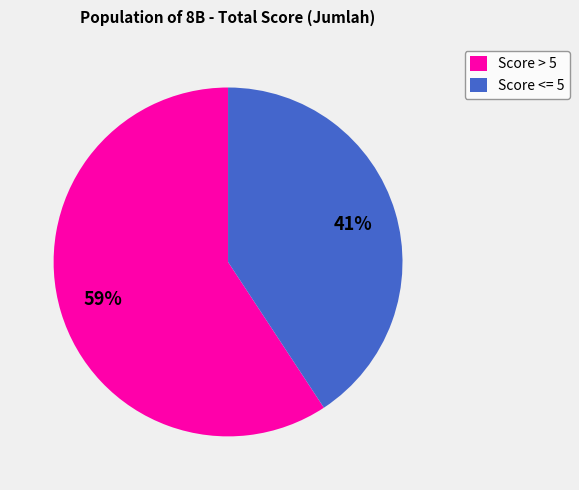

Is the sum of Score > 5 and Score <= 5 greater than half?

Yes